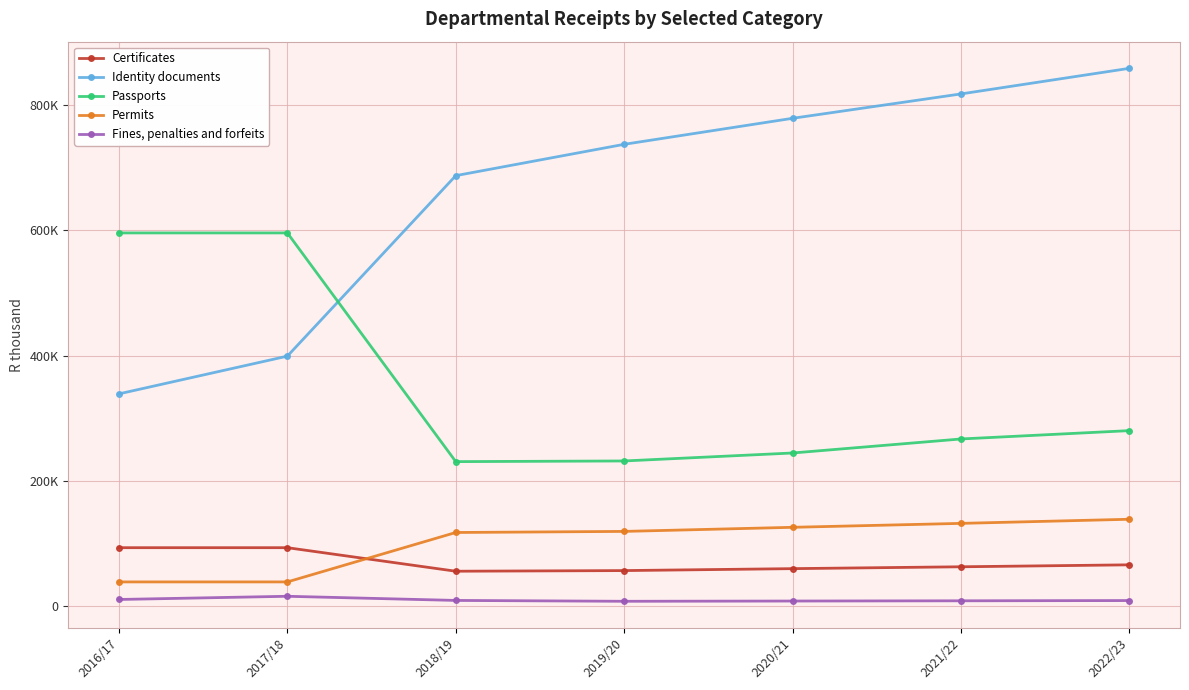

What is the label of the 6th point from the left?

2021/22